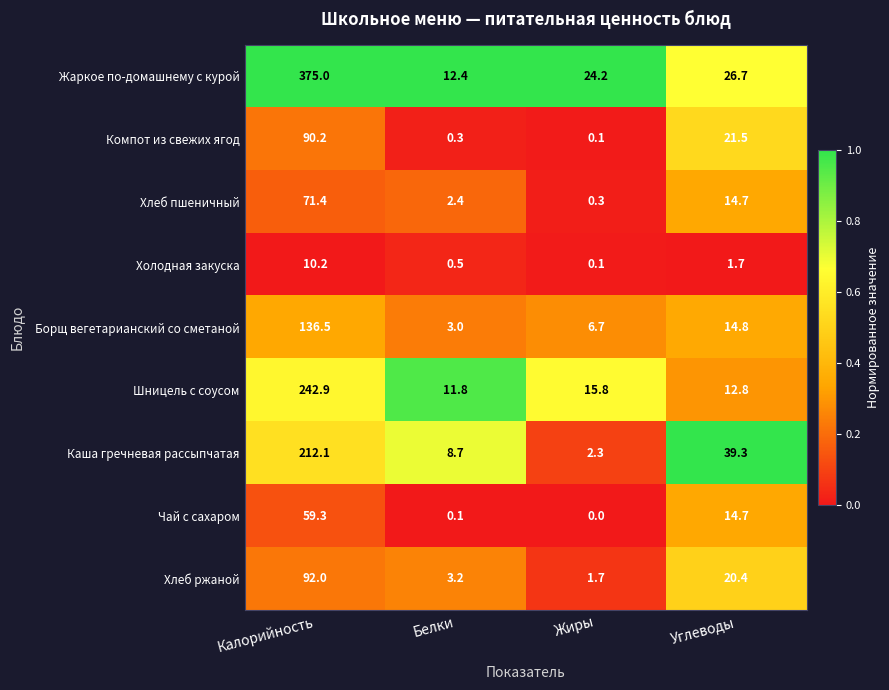

What is the average value of the Компот из свежих ягод series?

28.0